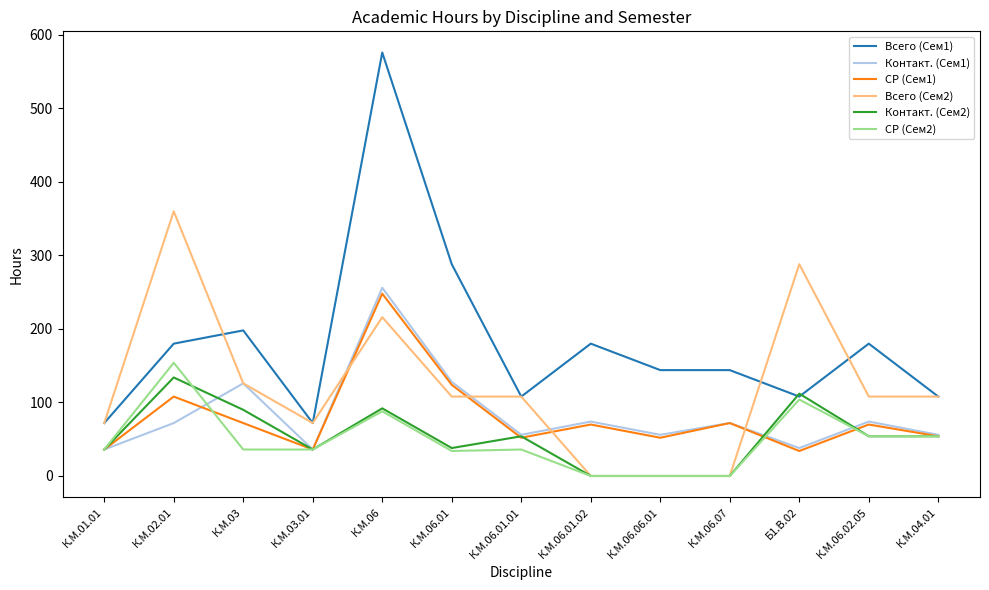

What position from the right is К.М.02.01?

12